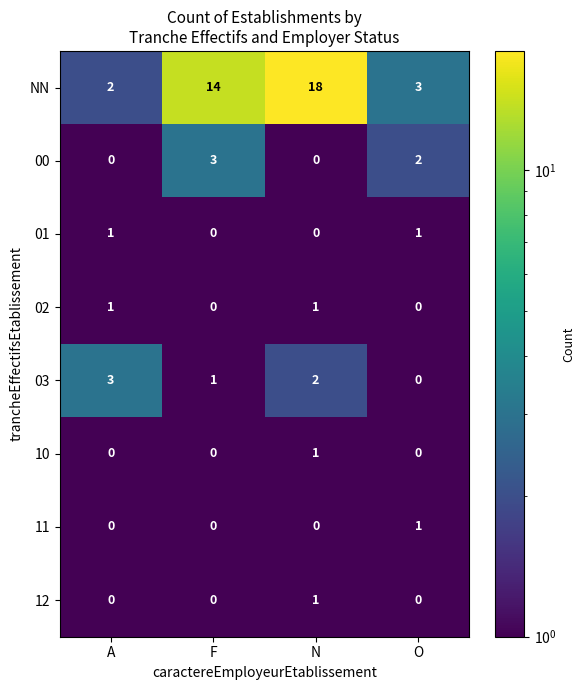

Which series has the widest spread of values?

NN